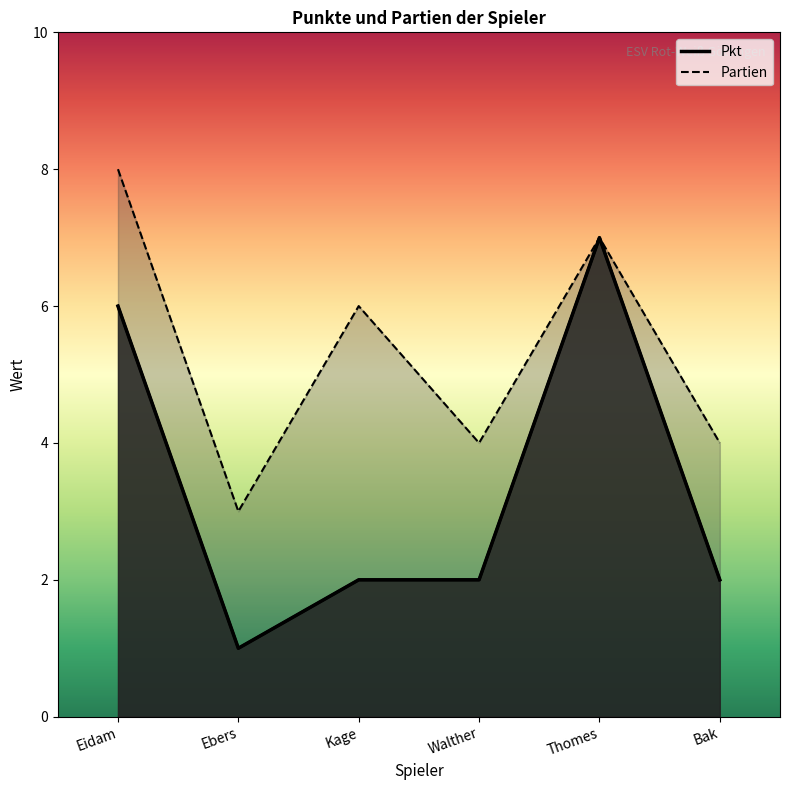

How many Pkt values are between 2 and 6?

4